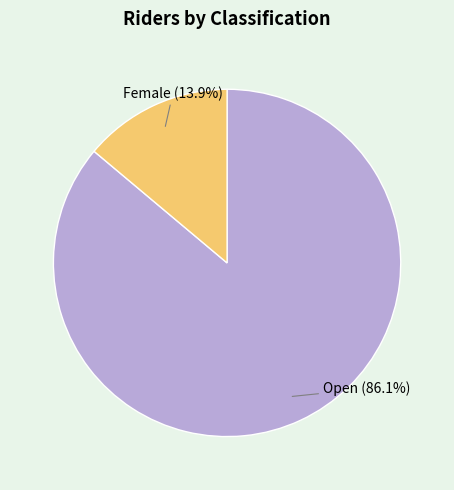

Is there a majority slice in this chart?

Yes